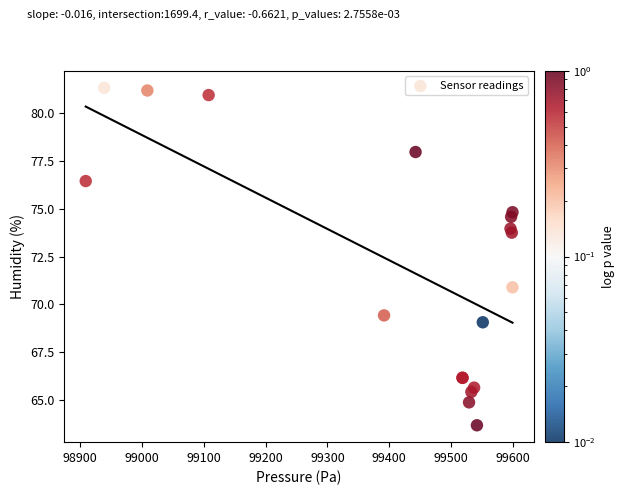

What Y value in the scatter plot is closest to 72?

70.9